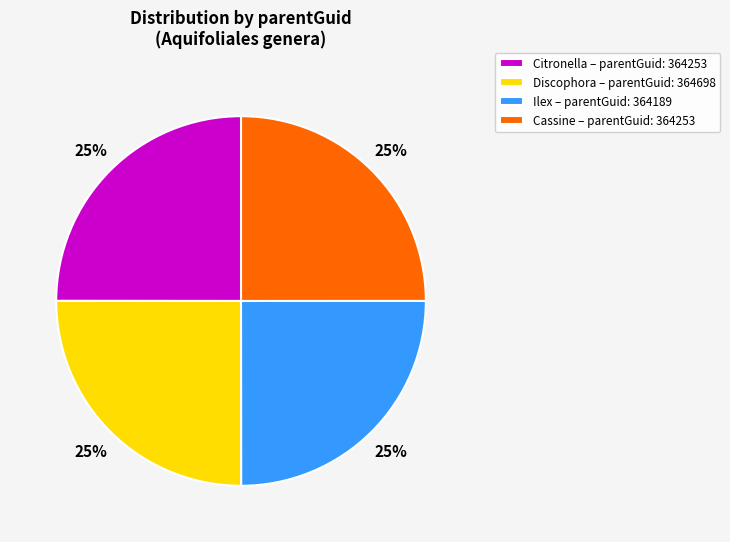

How many segments does this pie chart have?

4